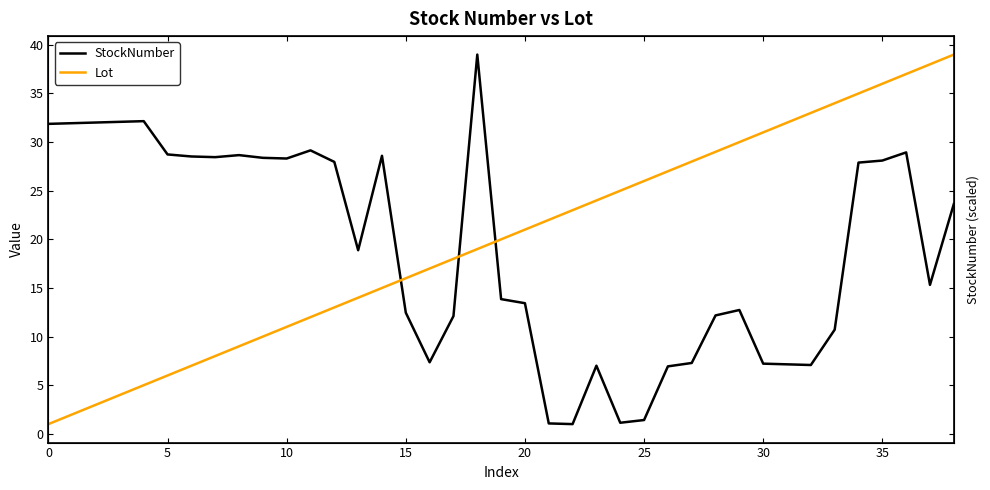

Reading left to right, extract all data points from this chart.

StockNumber: 31.9	31.9	32.0	32.1	32.2	28.7	28.5	28.5	28.7	28.4	28.3	29.2	28.0	18.9	28.6	12.5	7.4	12.1	39.0	13.9	13.4	1.1	1.0	7.0	1.1	1.4	6.9	7.3	12.2	12.7	7.2	7.1	7.1	10.7	27.9	28.1	28.9	15.3	23.6
Lot: 1.0	2.0	3.0	4.0	5.0	6.0	7.0	8.0	9.0	10.0	11.0	12.0	13.0	14.0	15.0	16.0	17.0	18.0	19.0	20.0	21.0	22.0	23.0	24.0	25.0	26.0	27.0	28.0	29.0	30.0	31.0	32.0	33.0	34.0	35.0	36.0	37.0	38.0	39.0